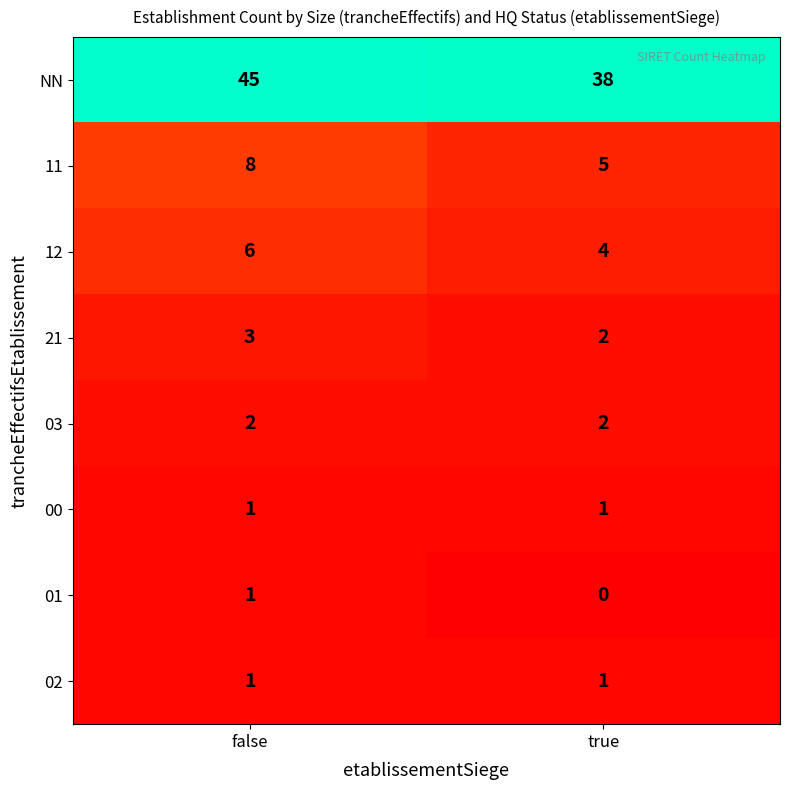

Rank the categories by NN value from lowest to highest.

true, false